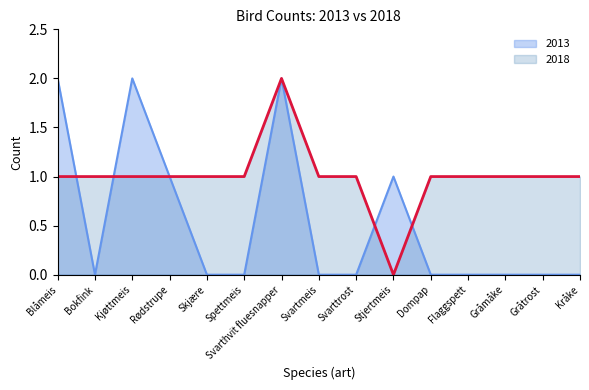

How many values in 2013 are above zero?

5